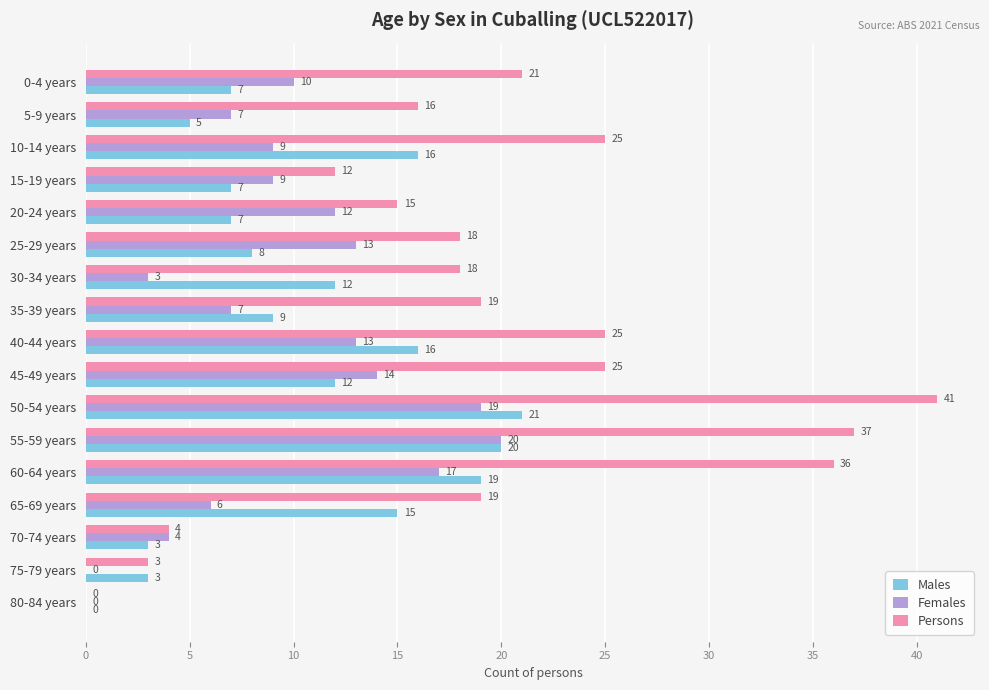

What is the sum of all Males values?

180